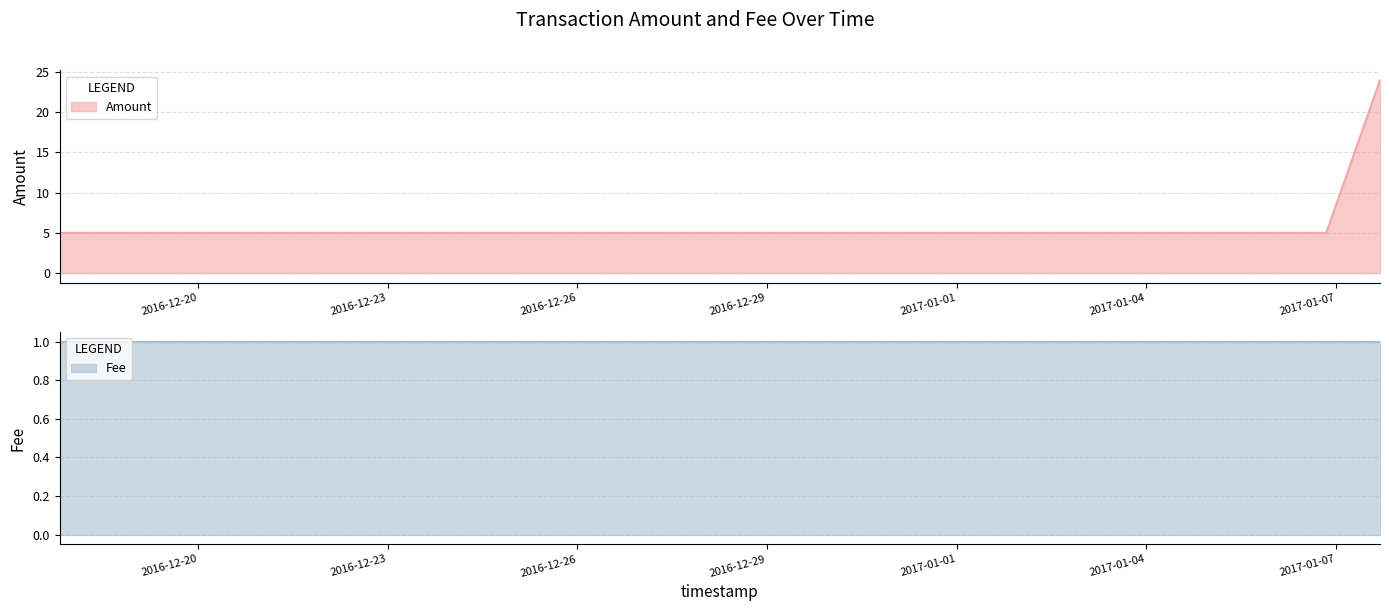

What is the average value?

8